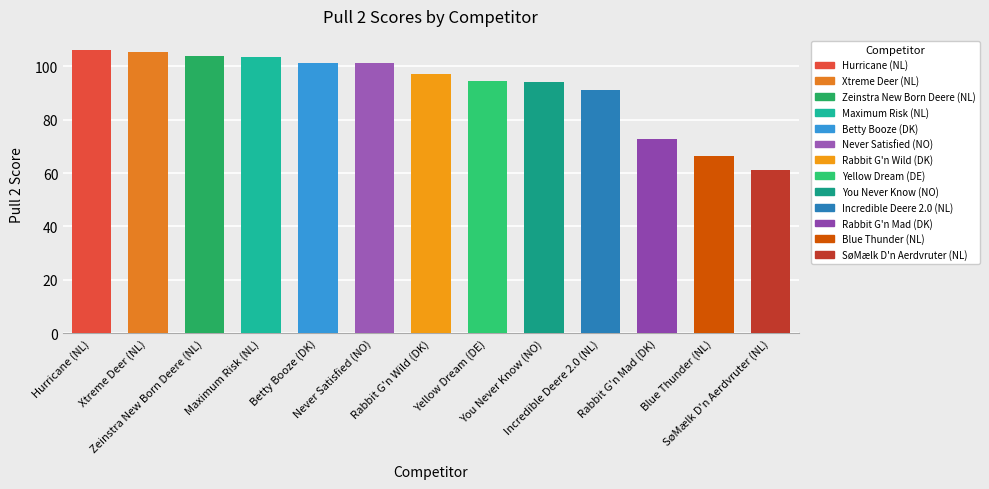

Which has a higher value, Zeinstra New Born Deere (NL) or Hurricane (NL)?

Hurricane (NL)